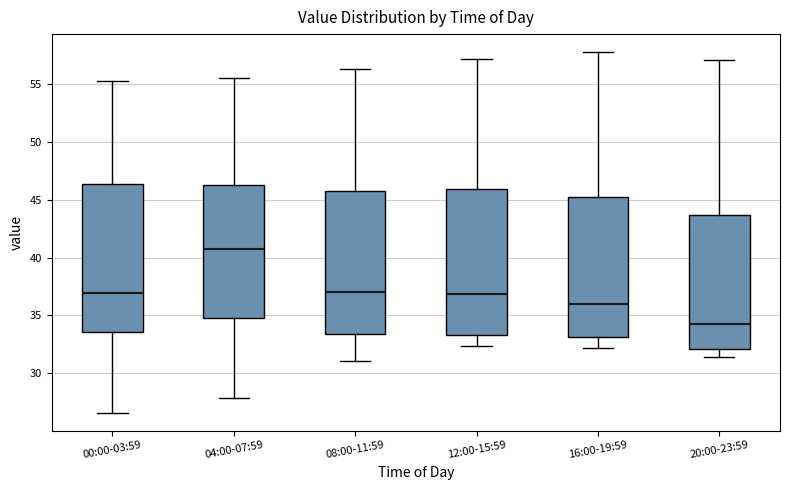

Which box's median line is the lowest?

20:00-23:59